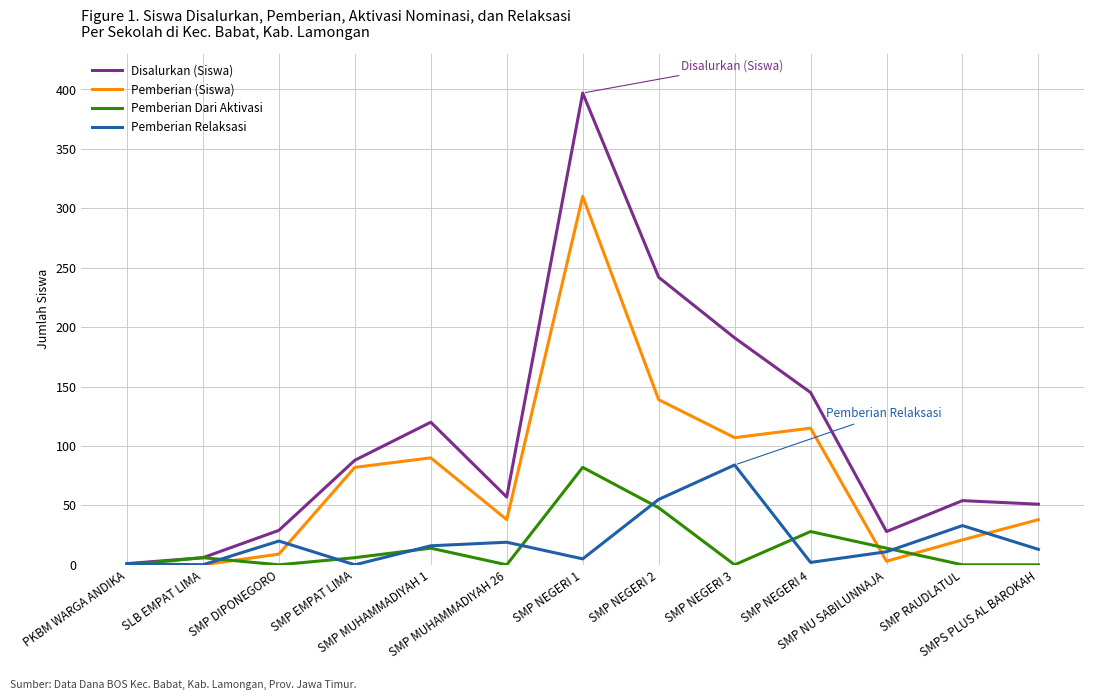

What is the average value of the Pemberian Relaksasi series?

20